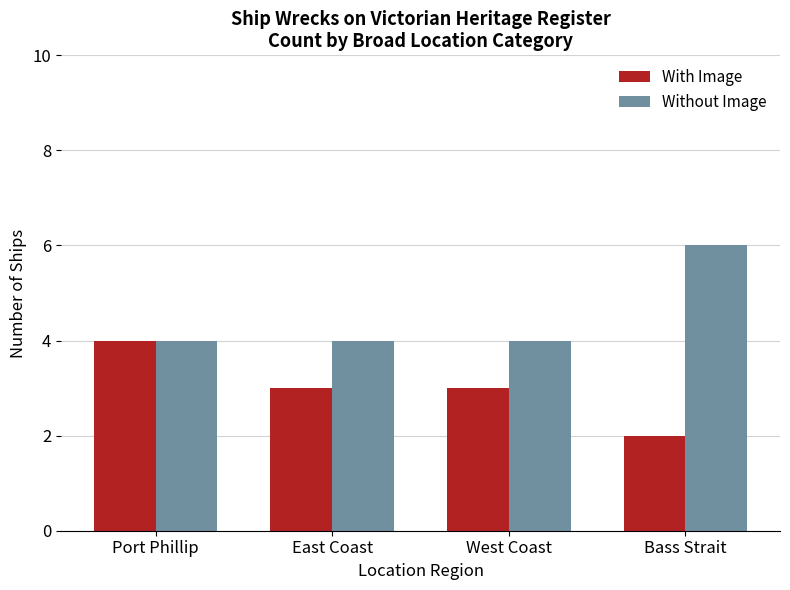

Reading left to right, list all the values displayed in this chart.

With Image: Port Phillip=4	East Coast=3	West Coast=3	Bass Strait=2
Without Image: Port Phillip=4	East Coast=4	West Coast=4	Bass Strait=6